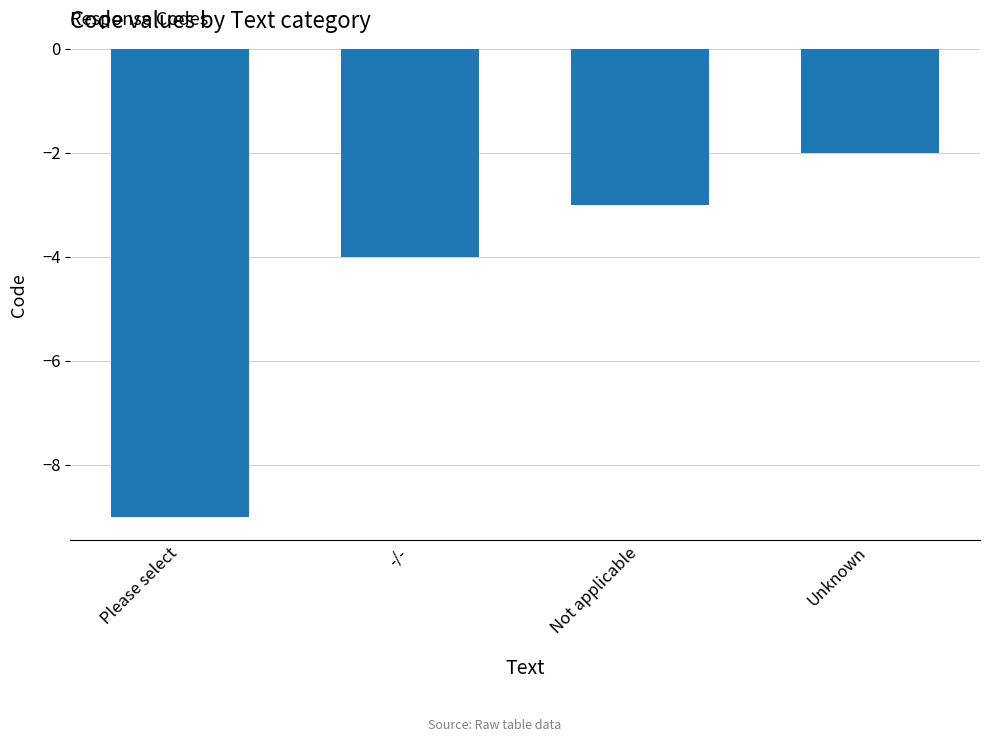

What is the label of the 2nd bar from the left?

-/-